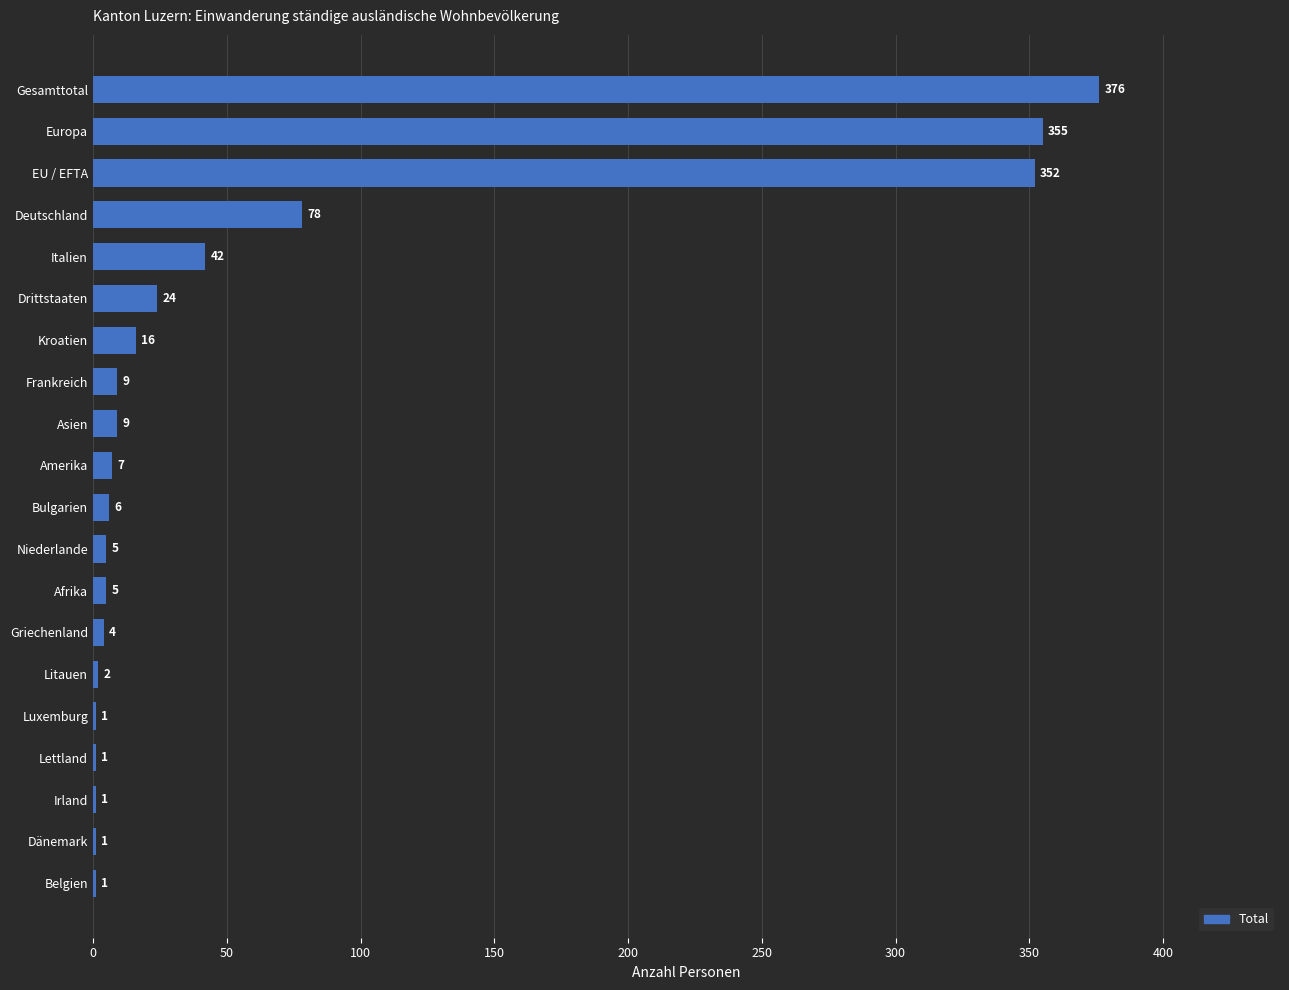

What is the change in value from Luxemburg to Deutschland?

+77